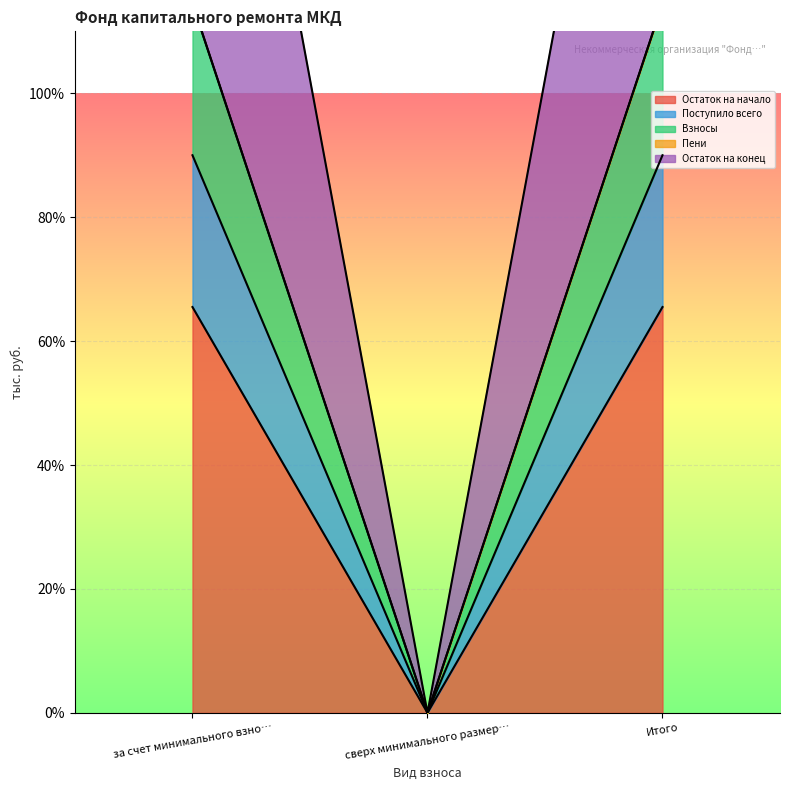

Reading left to right, transcribe all the data shown in this chart.

Остаток на начало: 65.5	0.0	65.5
Поступило всего: 90.0	0.0	90.0
Взносы: 204.5	0.0	204.5
Остаток на конец: 114.5	0.0	114.5